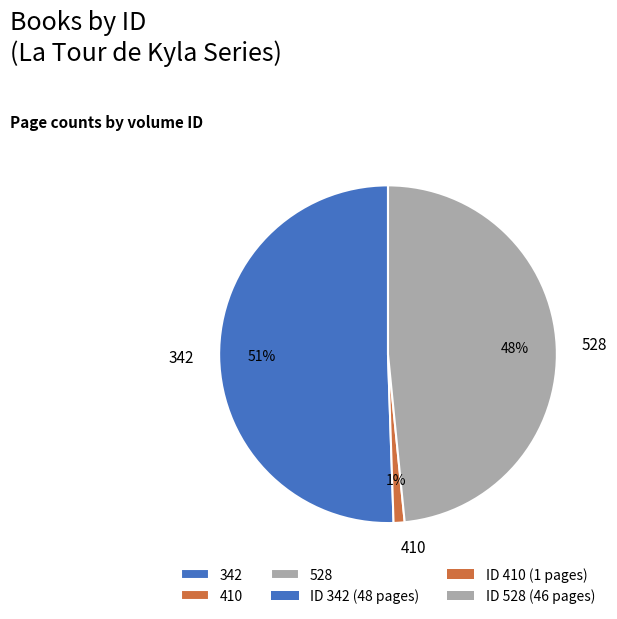

Which category has the biggest portion of the pie?

342